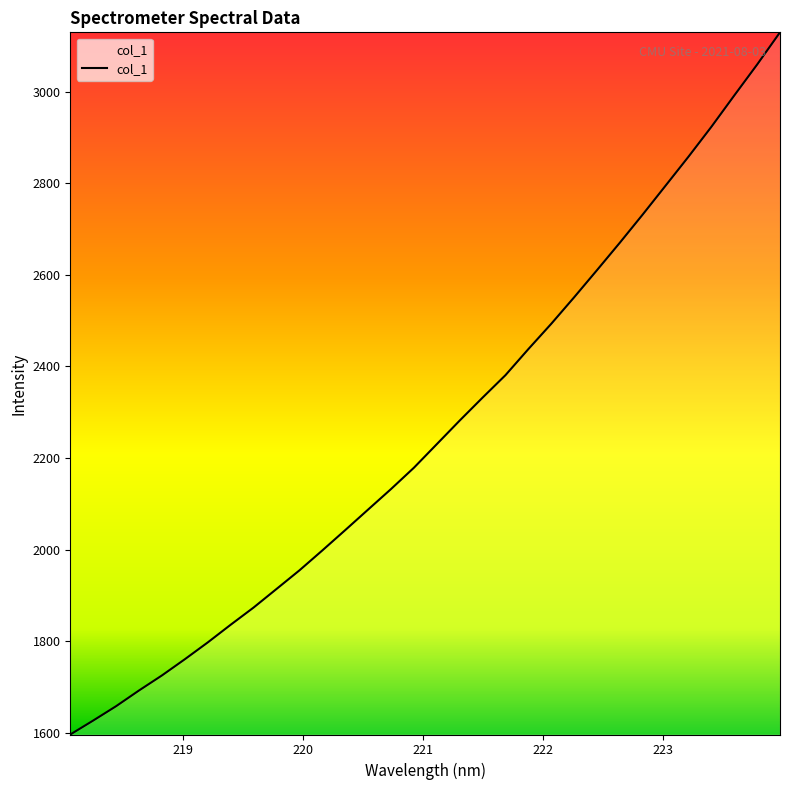

What is the smallest value displayed?

1595.8